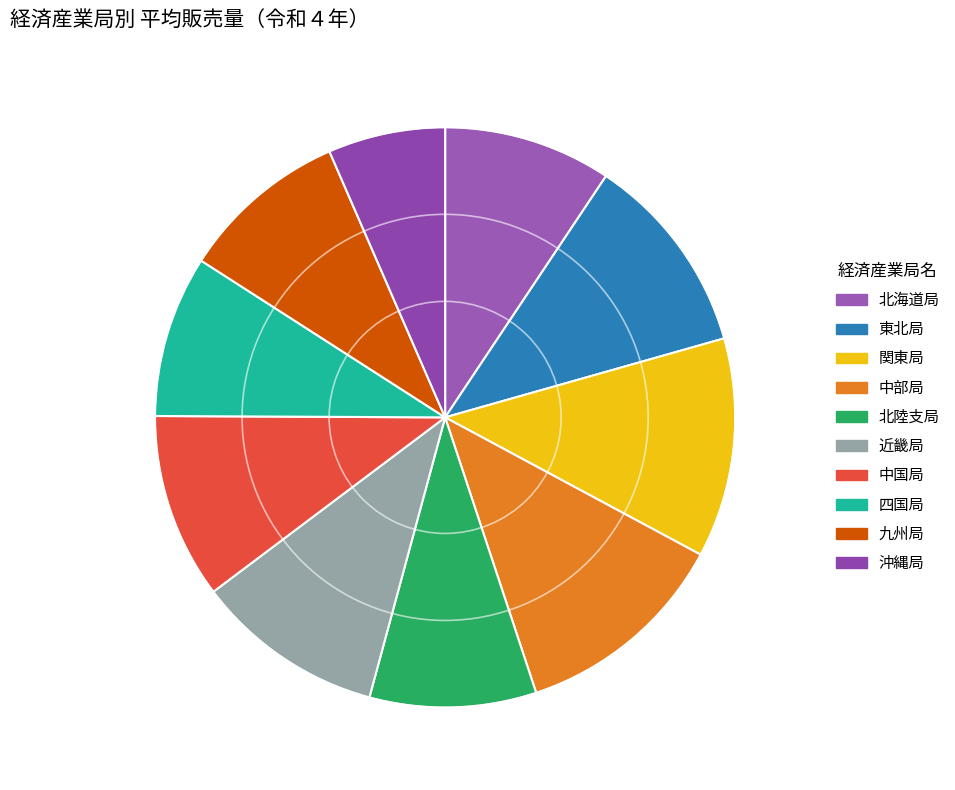

Count the number of slices in the pie.

10